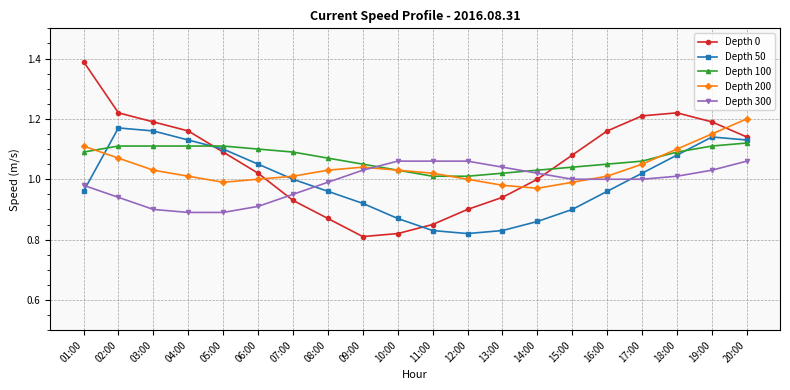

At which category does the chart reach its peak across all series?

01:00